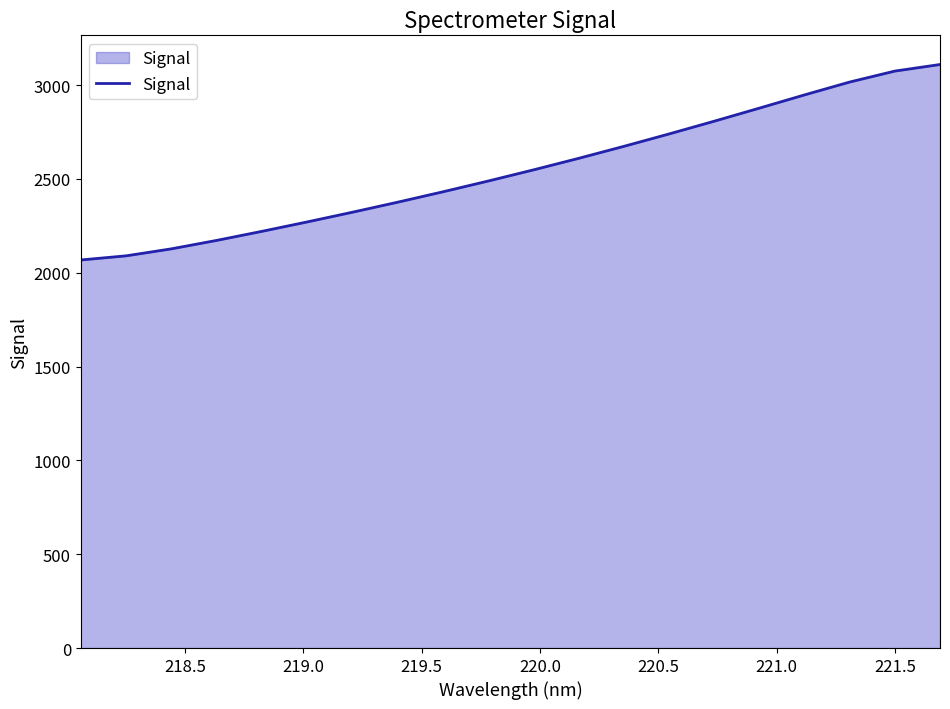

What is the greatest value displayed?

3109.2